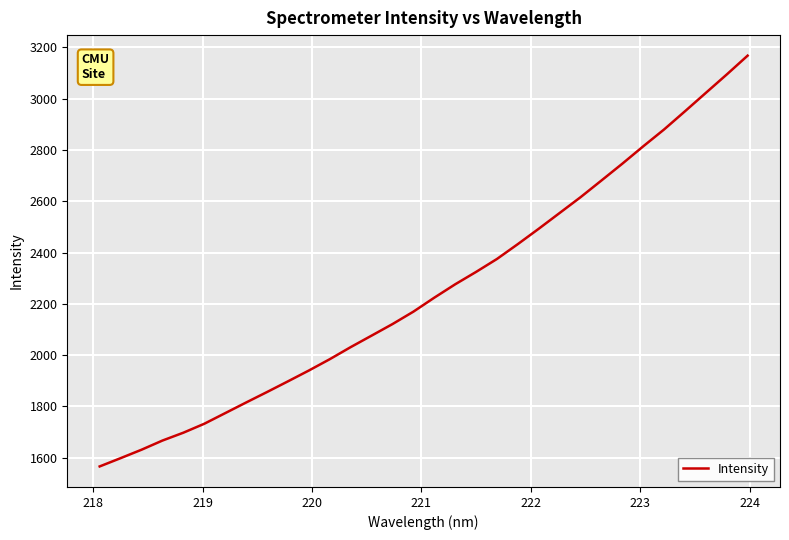

What is the smallest value displayed?

1565.7